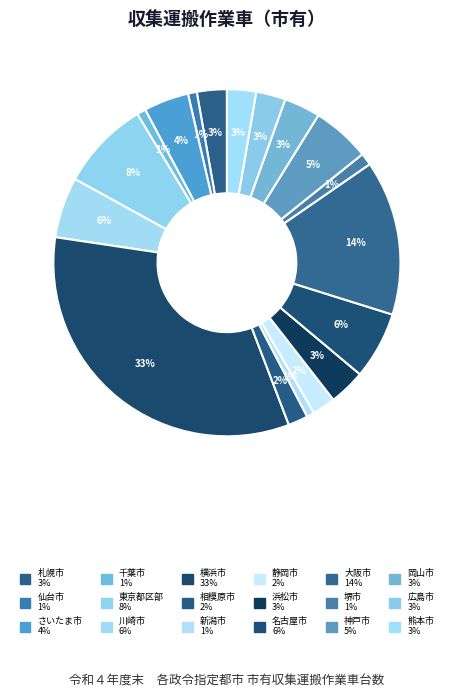

Does 静岡市 represent more than half of the total?

No